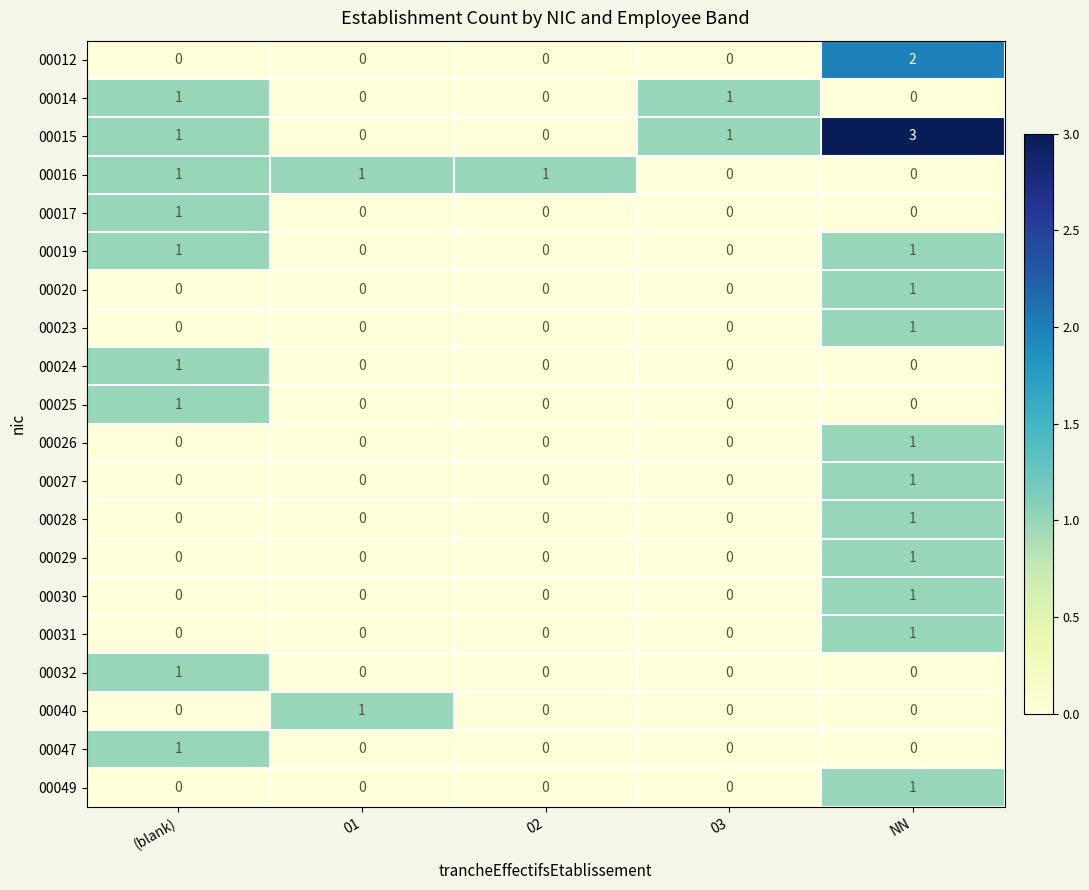

Which series has the largest range (max minus min)?

00015